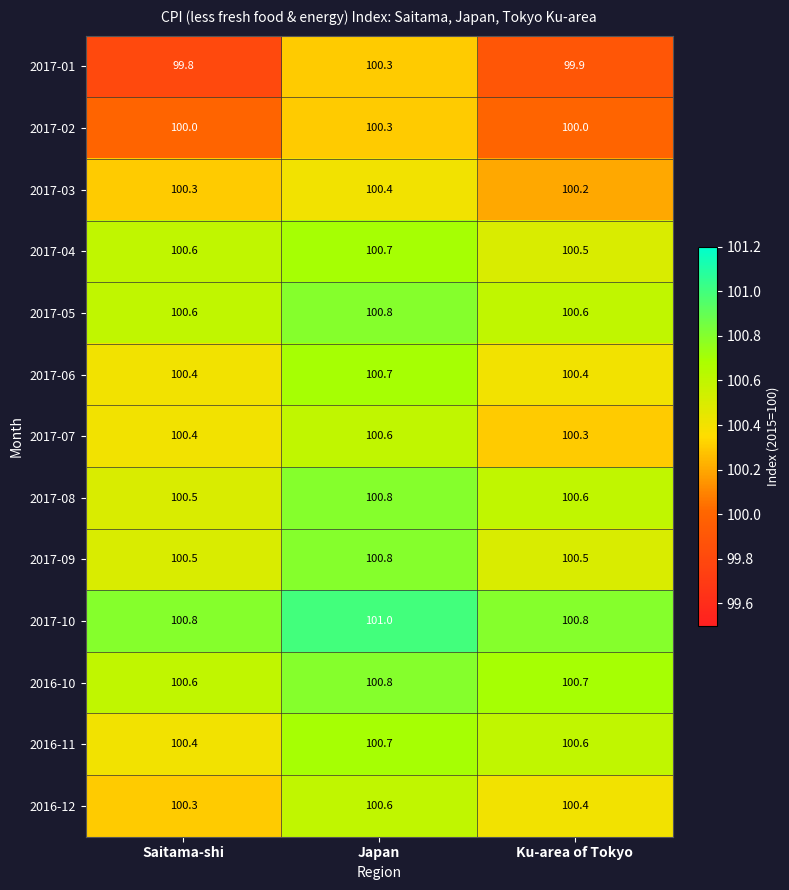

Which series has the largest total across all categories?

2017-10